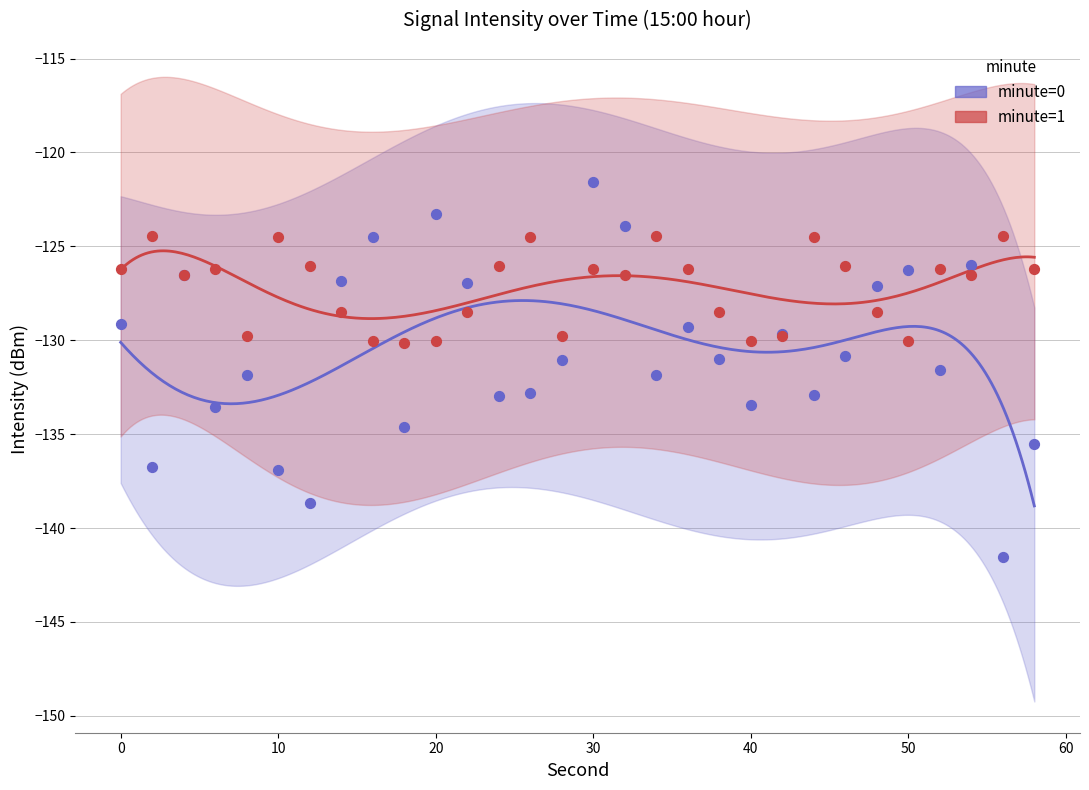

What are all the series names shown in the legend?

minute=0, minute=1